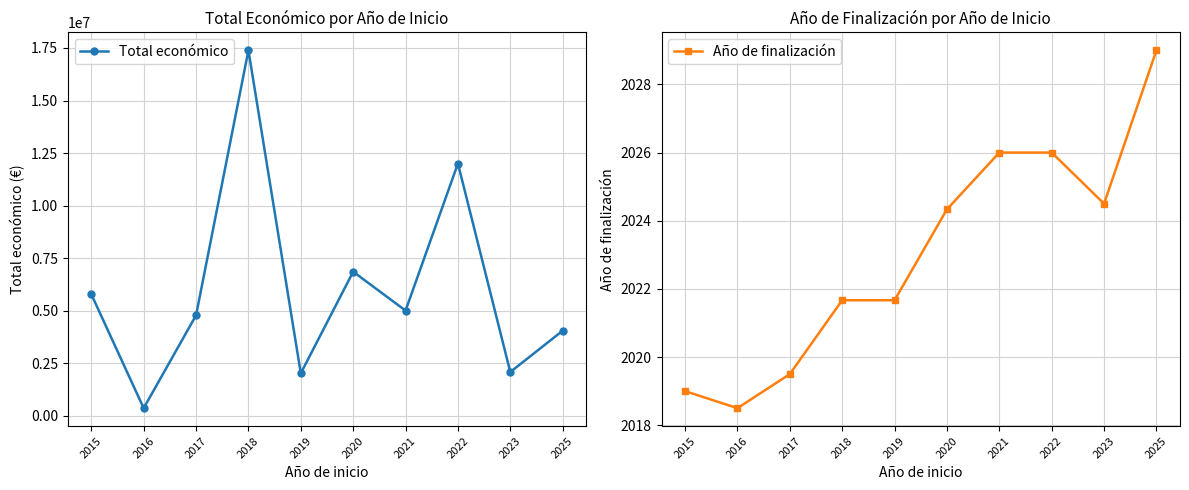

At which label does Año de finalización reach its minimum?

2016